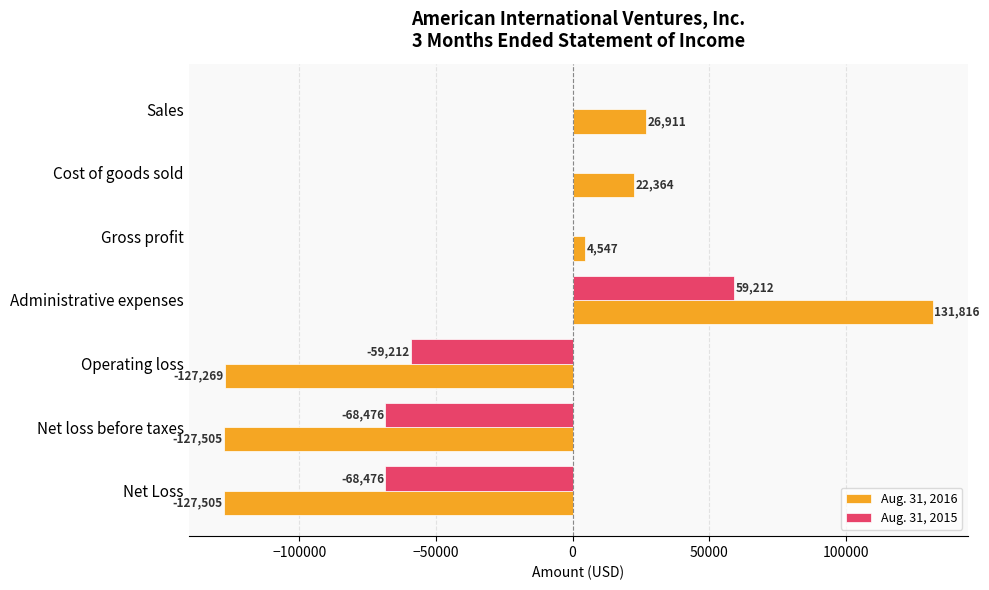

What is the sum of the Aug. 31, 2016 values at Net Loss and Operating loss?

-254774